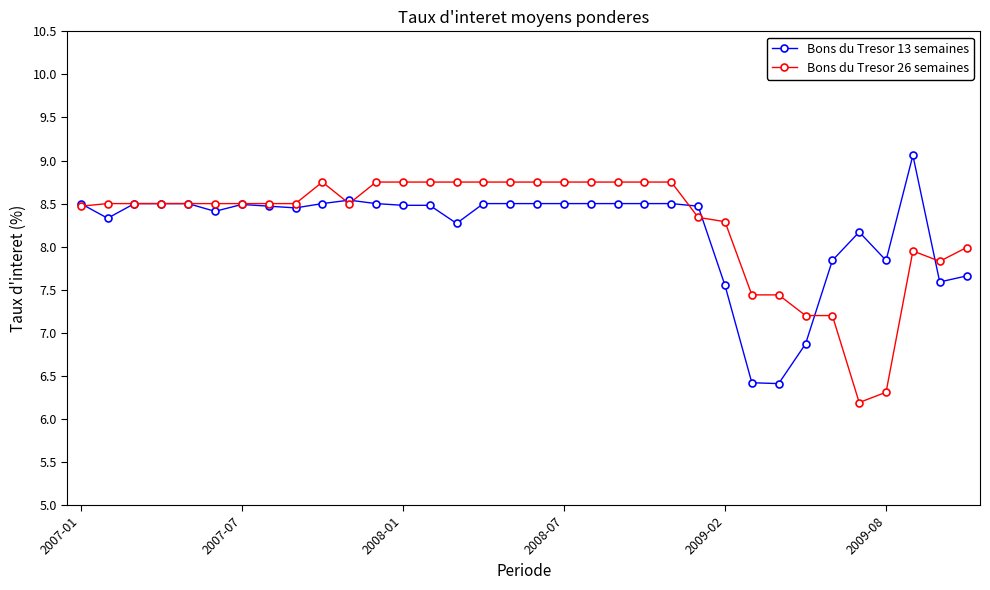

What is the value of the Bons du Tresor 26 semaines point at the 22nd from the left?

8.8